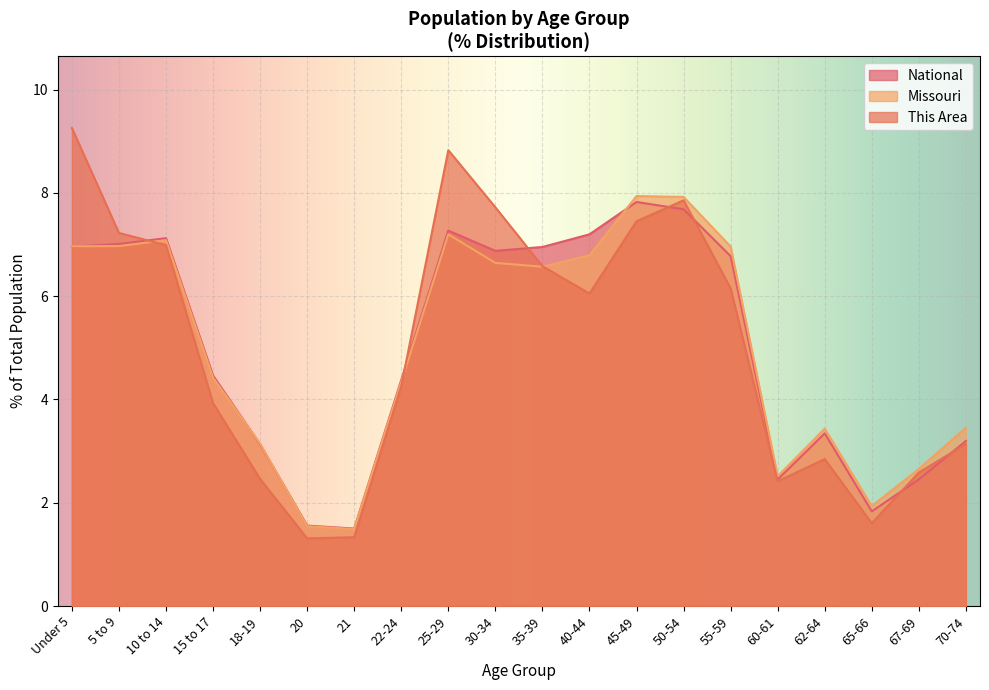

Which series has the largest range (max minus min)?

This Area